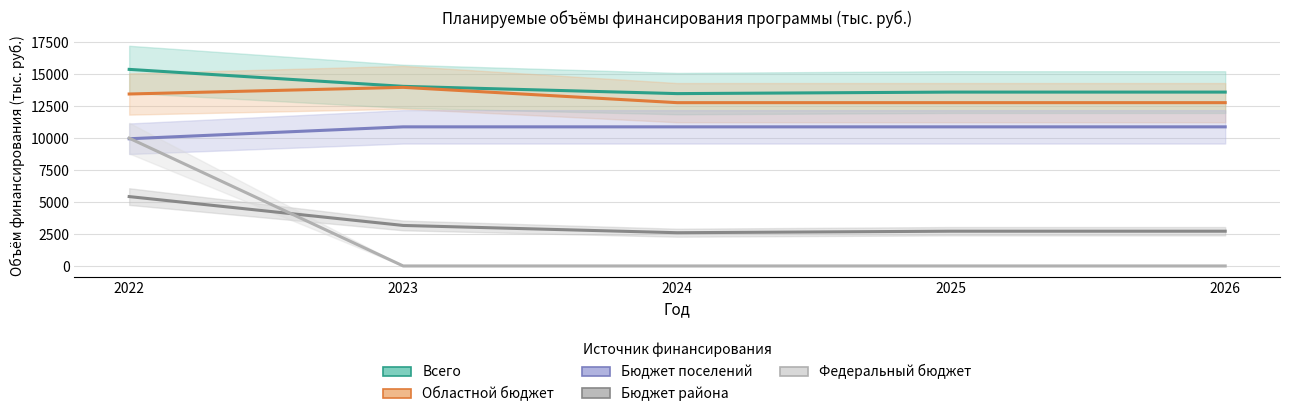

What is the total value across all series at 2023?

42085.2